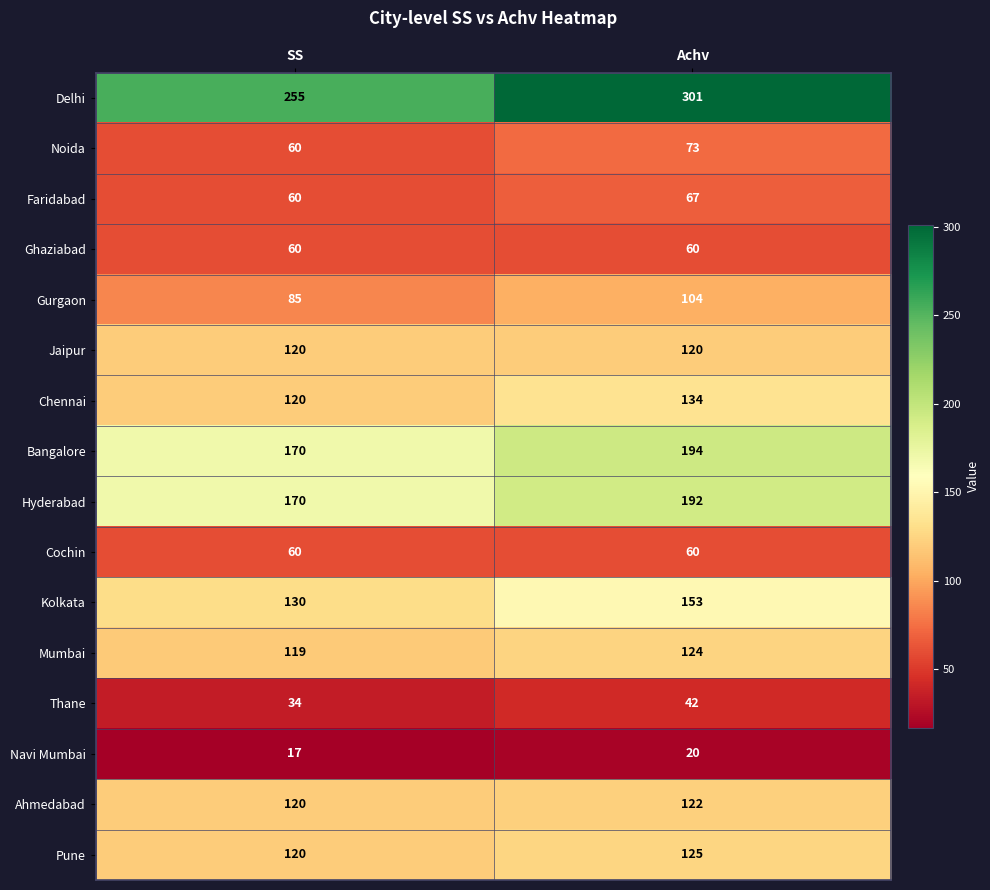

Which series has the largest range (max minus min)?

Delhi